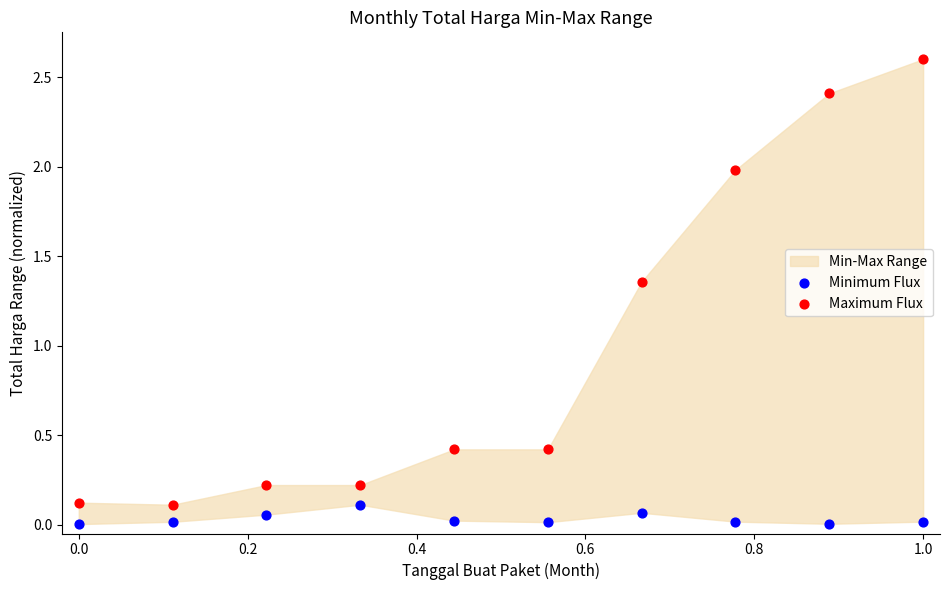

Across all data points, what is the range of X values (max minus min)?

1.0